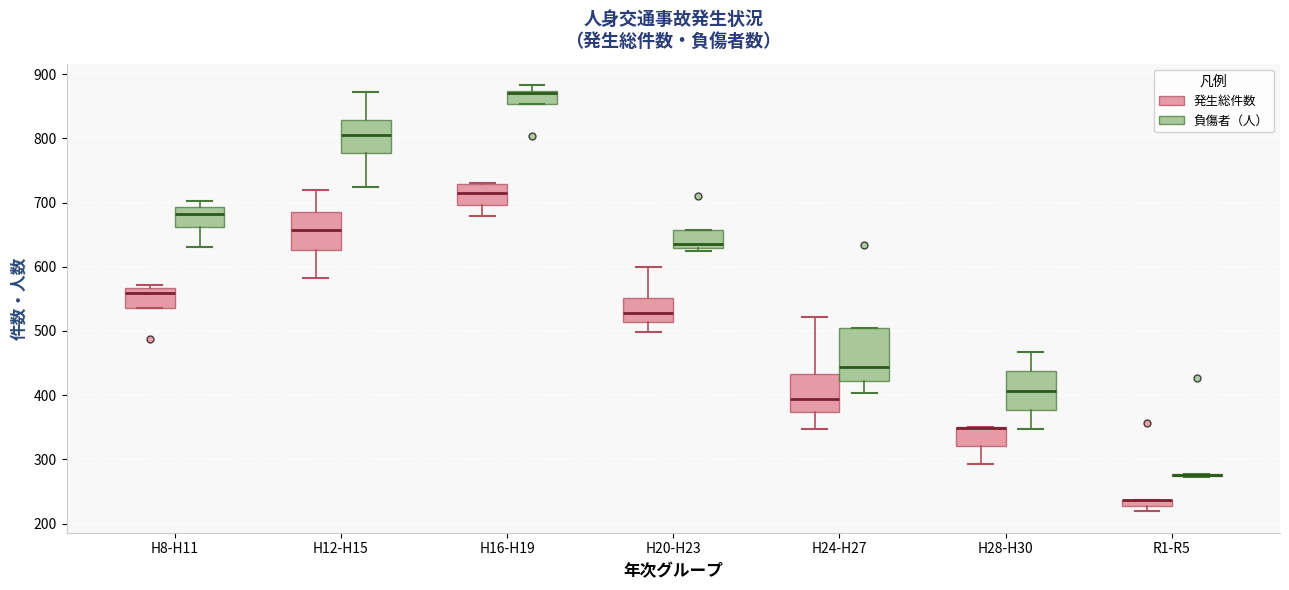

Which box is the tallest, from its lower edge to its upper edge?

H24-H27 (負傷者（人）)